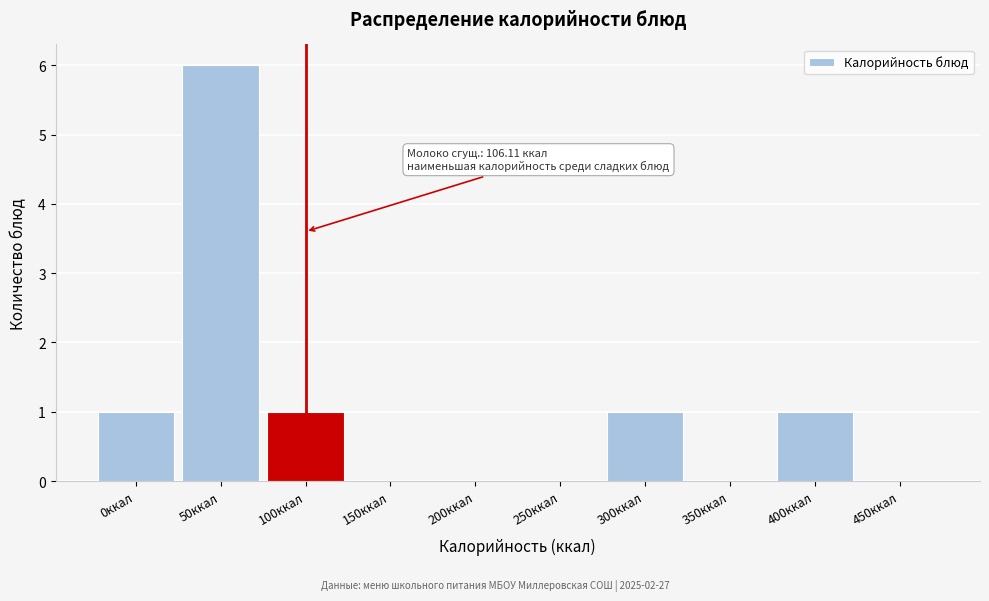

Reading right to left, extract all data points from this chart.

450ккал=0	400ккал=1	350ккал=0	300ккал=1	250ккал=0	200ккал=0	150ккал=0	100ккал=1	50ккал=6	0ккал=1